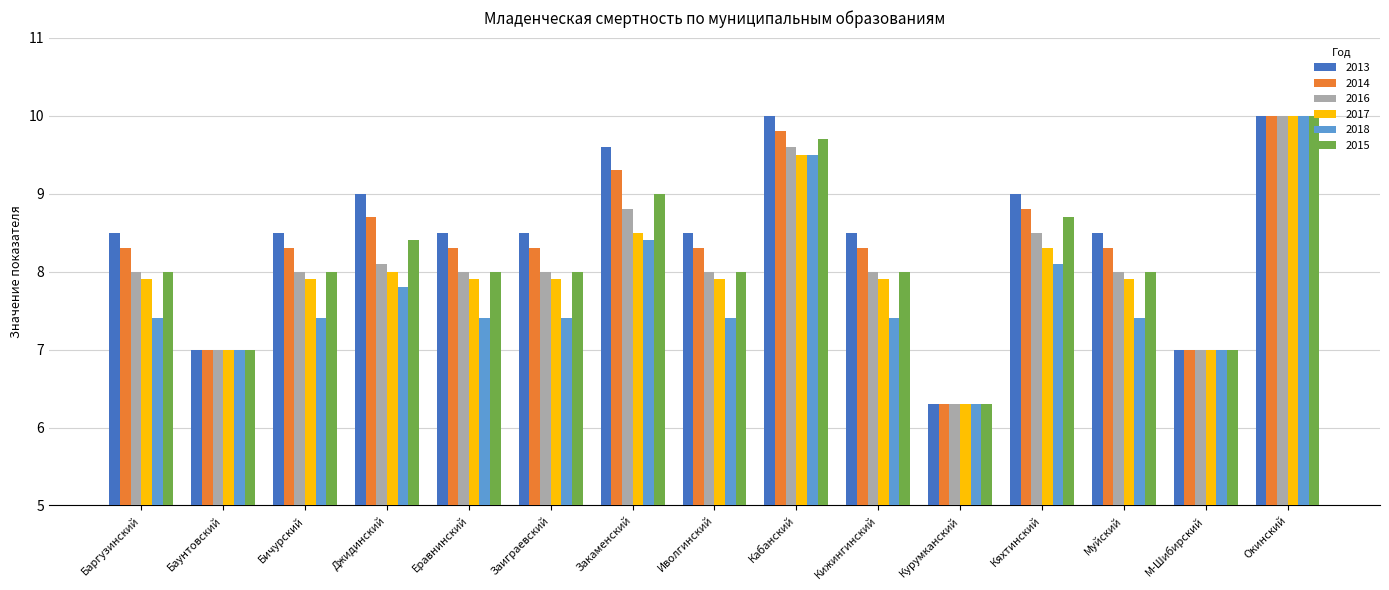

Reading right to left, what are all the values shown in this chart?

2013: 10.0	7.0	8.5	9.0	6.3	8.5	10.0	8.5	9.6	8.5	8.5	9.0	8.5	7.0	8.5
2014: 10.0	7.0	8.3	8.8	6.3	8.3	9.8	8.3	9.3	8.3	8.3	8.7	8.3	7.0	8.3
2016: 10.0	7.0	8.0	8.5	6.3	8.0	9.6	8.0	8.8	8.0	8.0	8.1	8.0	7.0	8.0
2017: 10.0	7.0	7.9	8.3	6.3	7.9	9.5	7.9	8.5	7.9	7.9	8.0	7.9	7.0	7.9
2018: 10.0	7.0	7.4	8.1	6.3	7.4	9.5	7.4	8.4	7.4	7.4	7.8	7.4	7.0	7.4
2015: 10.0	7.0	8.0	8.7	6.3	8.0	9.7	8.0	9.0	8.0	8.0	8.4	8.0	7.0	8.0